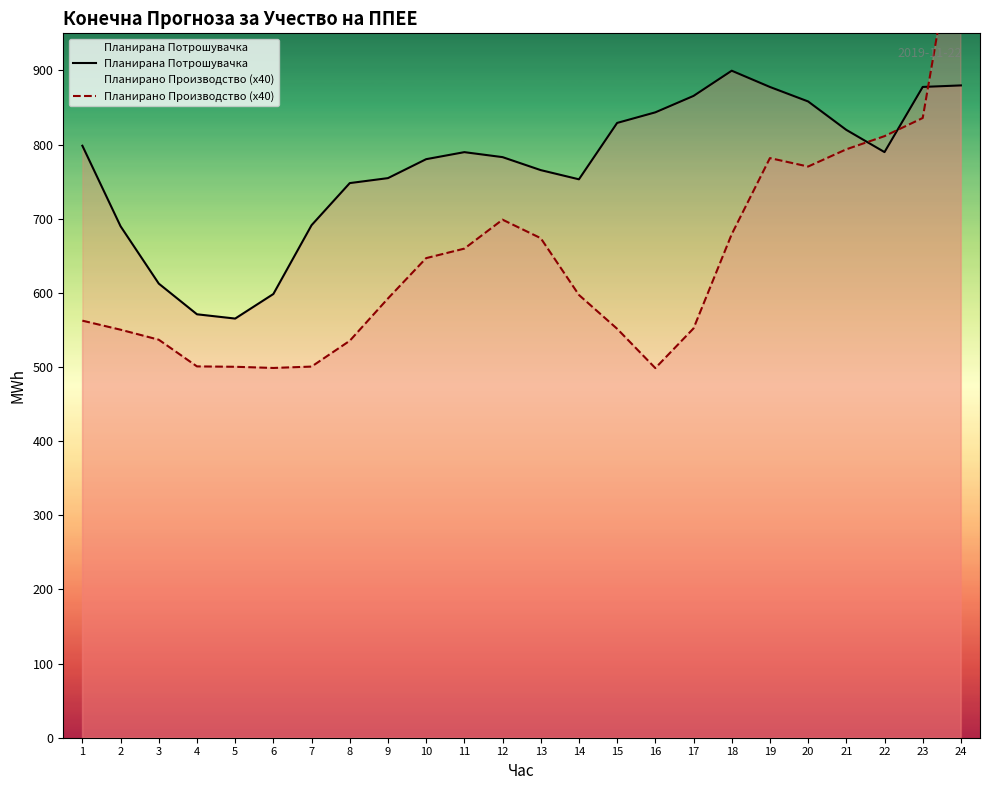

At how many categories does at least one series exceed 791?

11